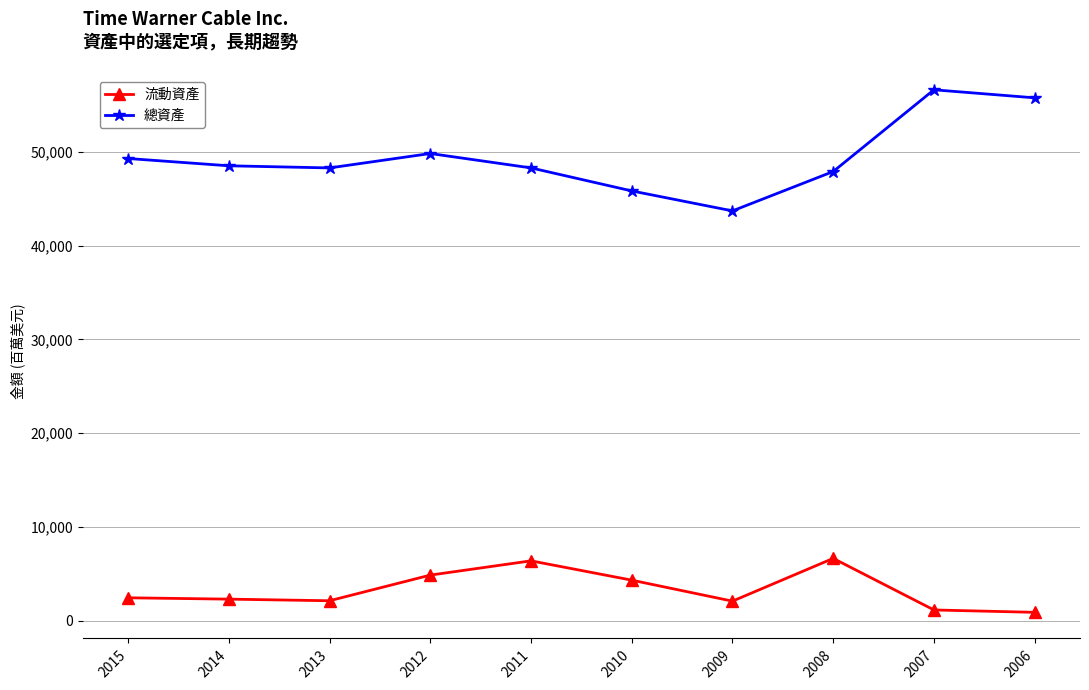

What is the greatest value displayed?

56600